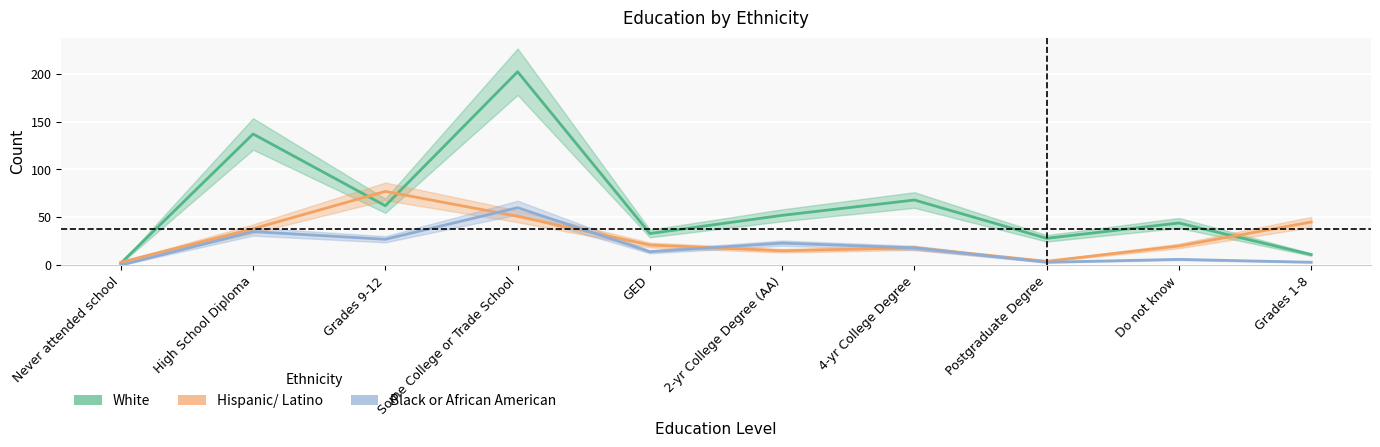

How many intersections are there between Hispanic/ Latino and Black or African American?

3